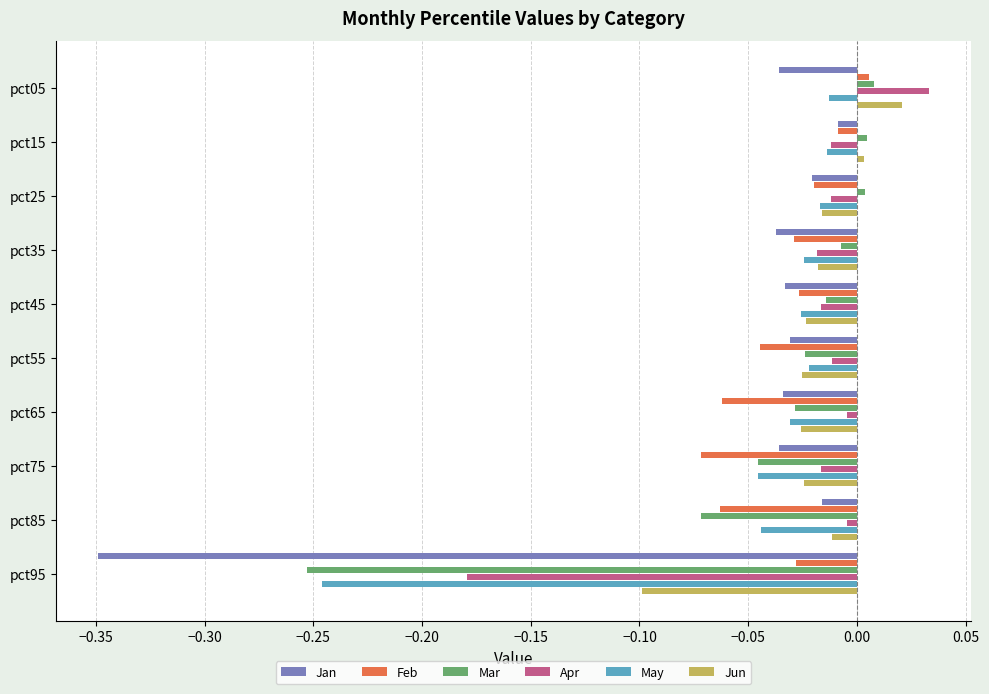

Which series has the widest spread of values?

Jan